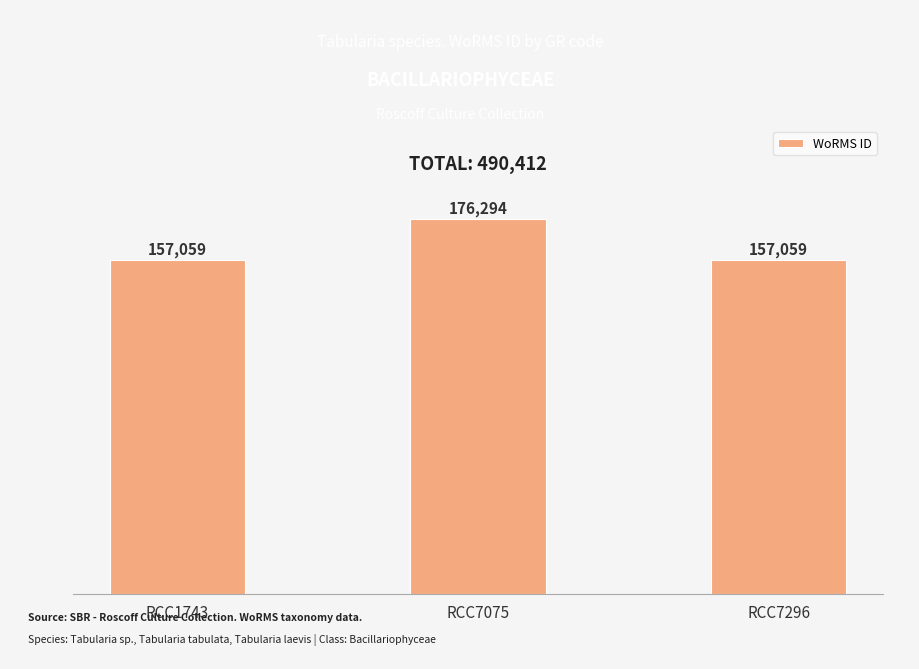

True or false: the data shows 157059 at RCC7296.

True